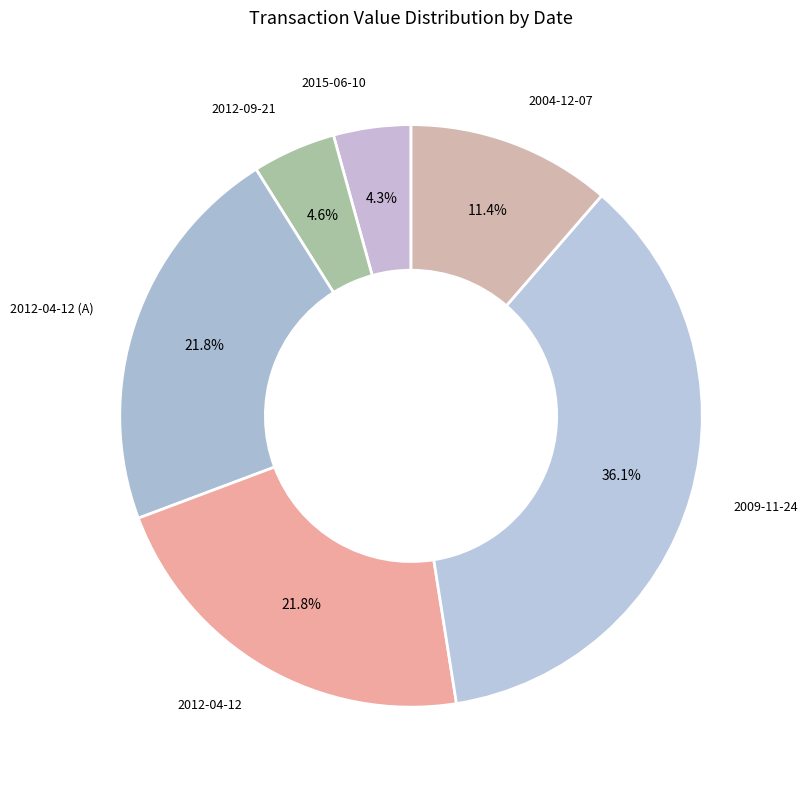

Is there a majority slice in this chart?

No